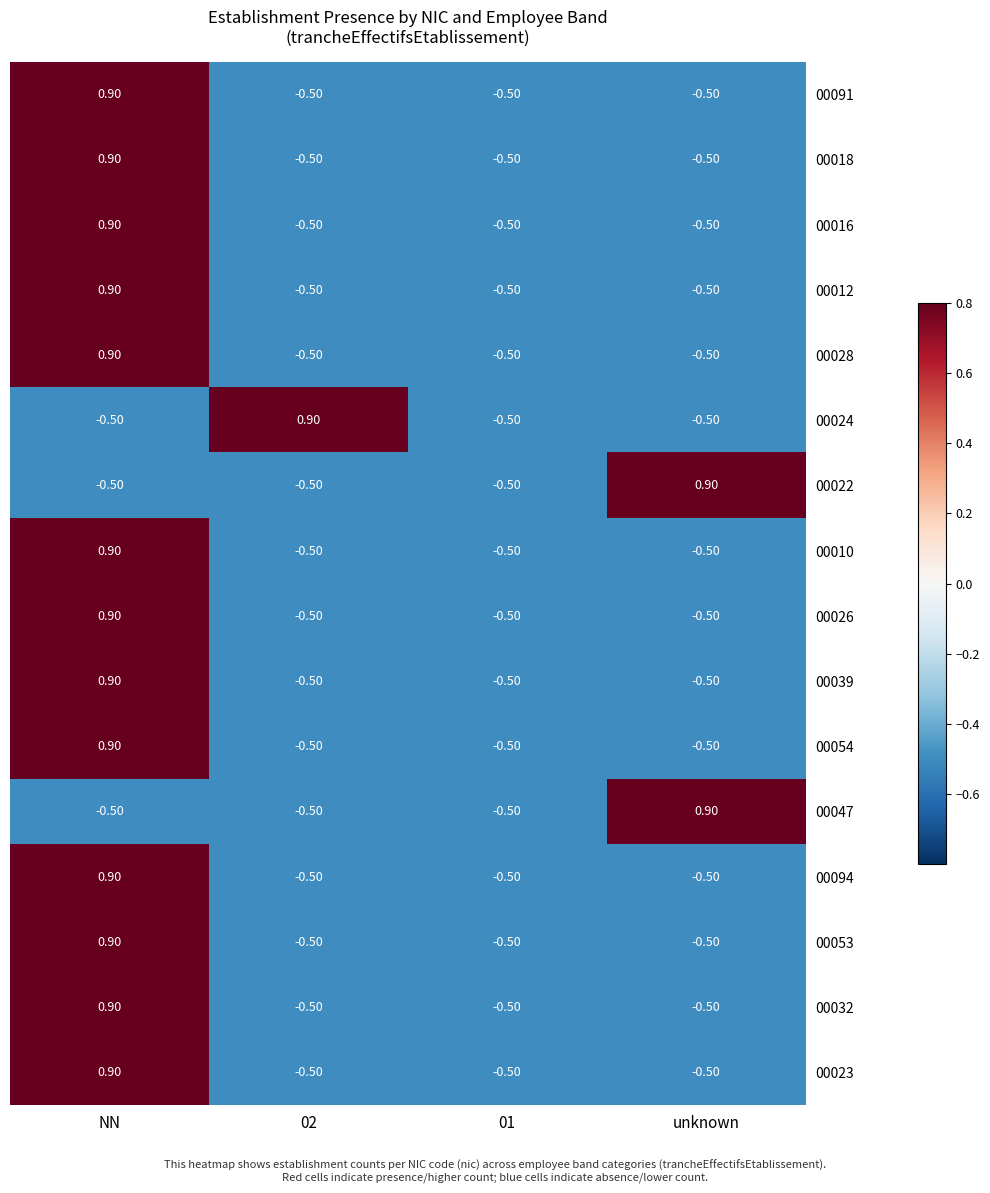

How many categories are shown in the chart?

4